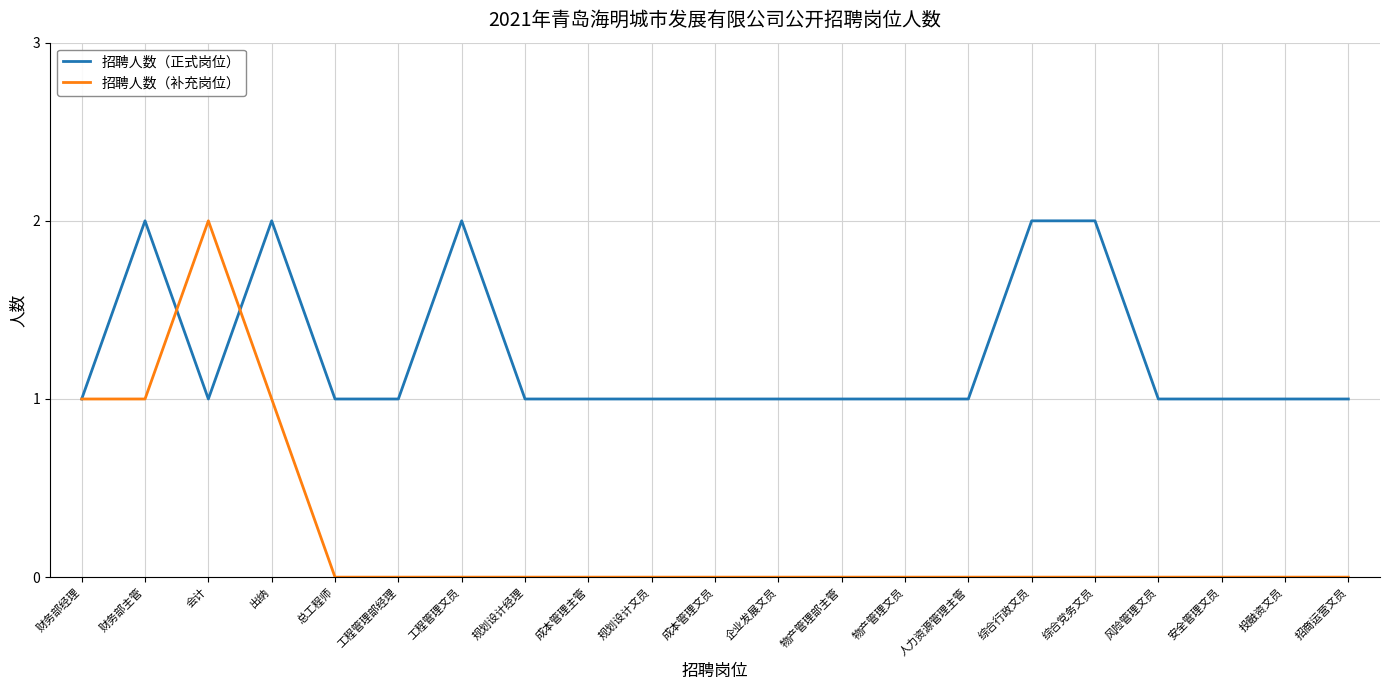

Which series has the widest spread of values?

招聘人数（补充岗位）